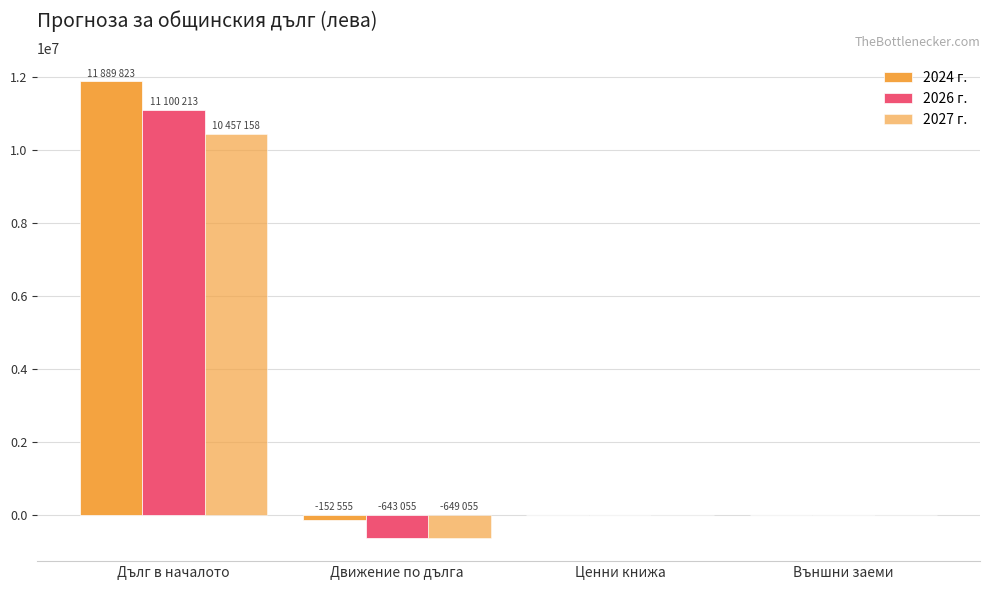

How many groups of bars are there?

4